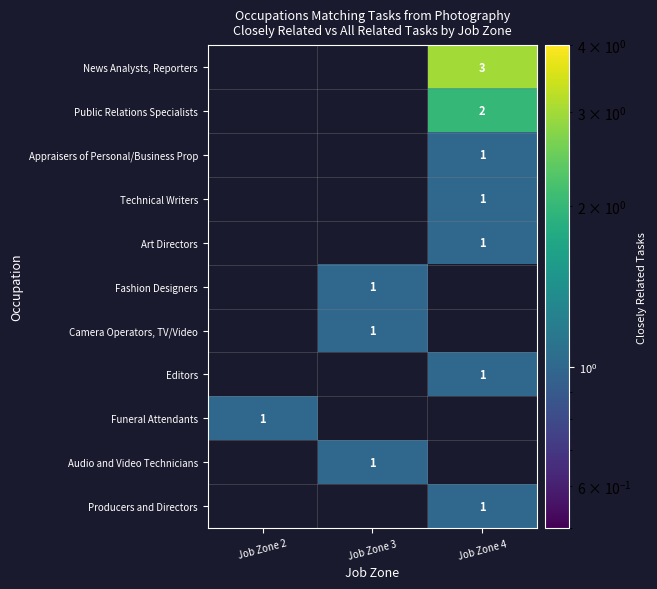

The Producers and Directors series shows 1 at Job Zone 4. True or false?

True